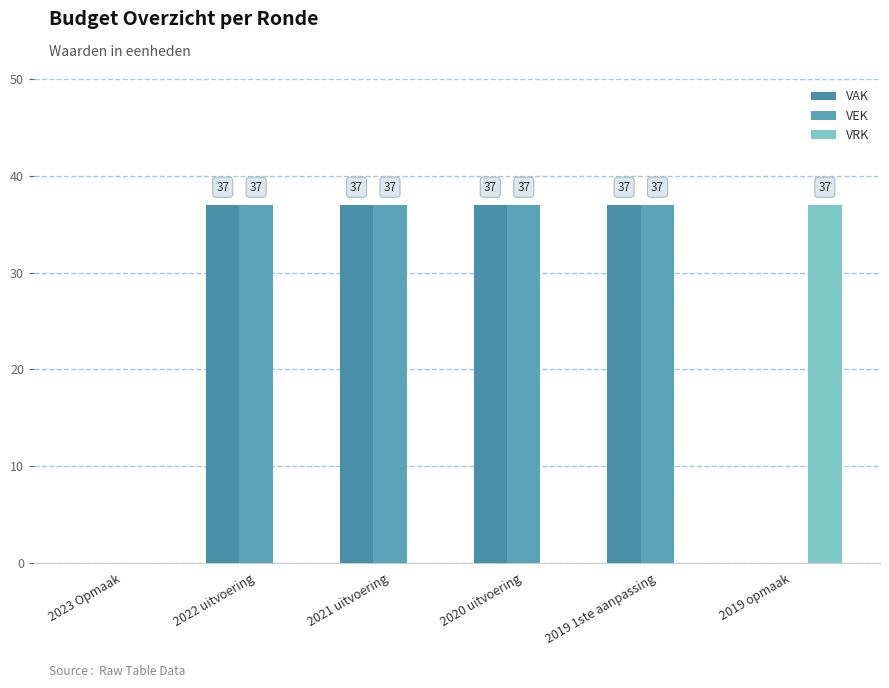

Rank the series at 2021 uitvoering from lowest to highest value.

VRK, VAK, VEK